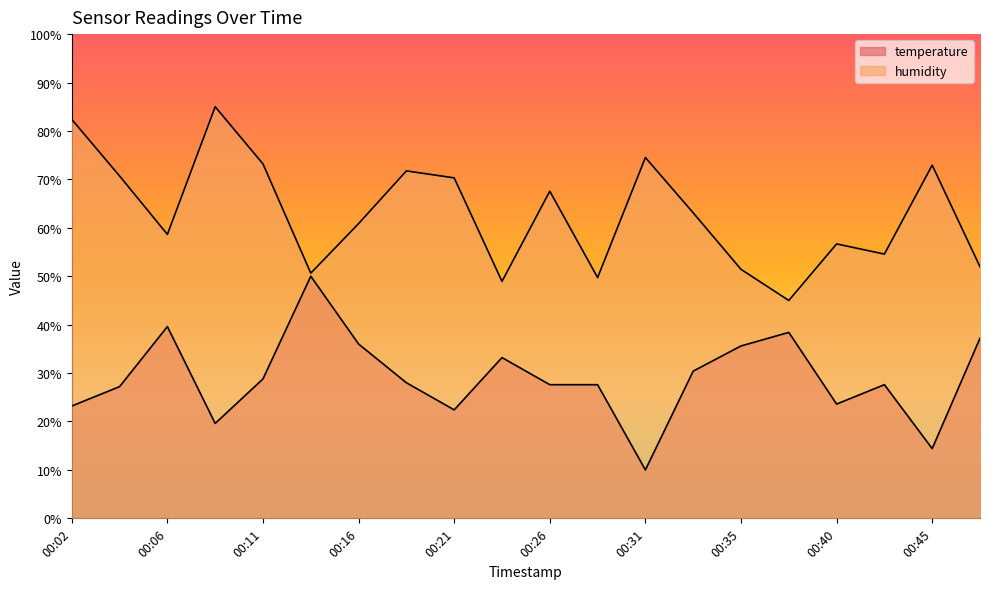

Which series has the largest total across all categories?

humidity